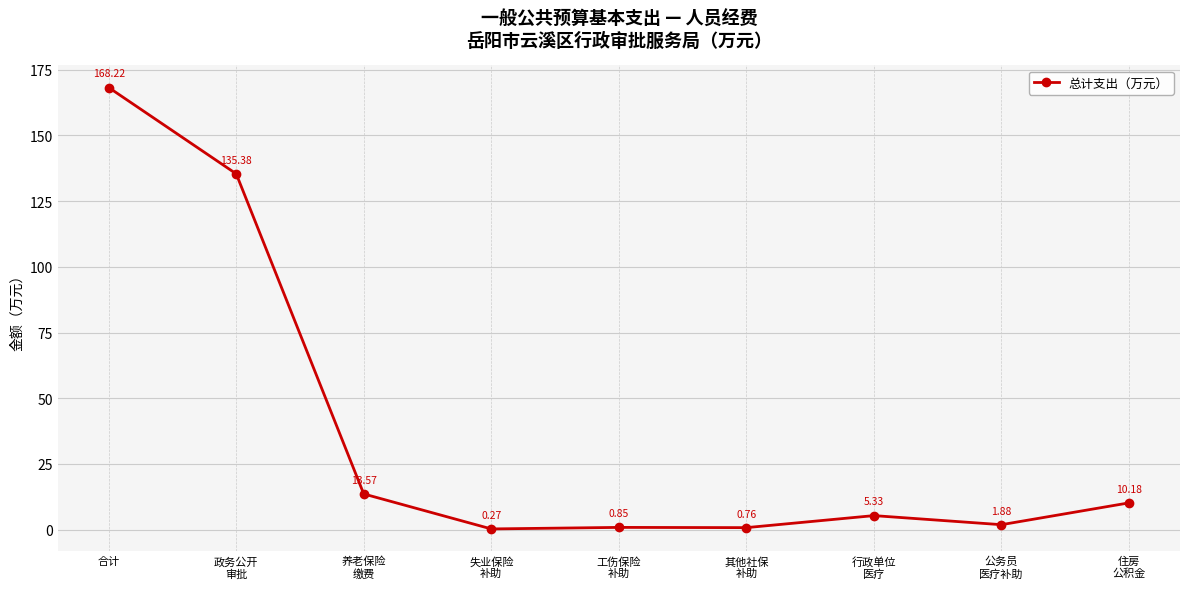

What is the change in value from 其他社保
补助 to 住房
公积金?

+9.4